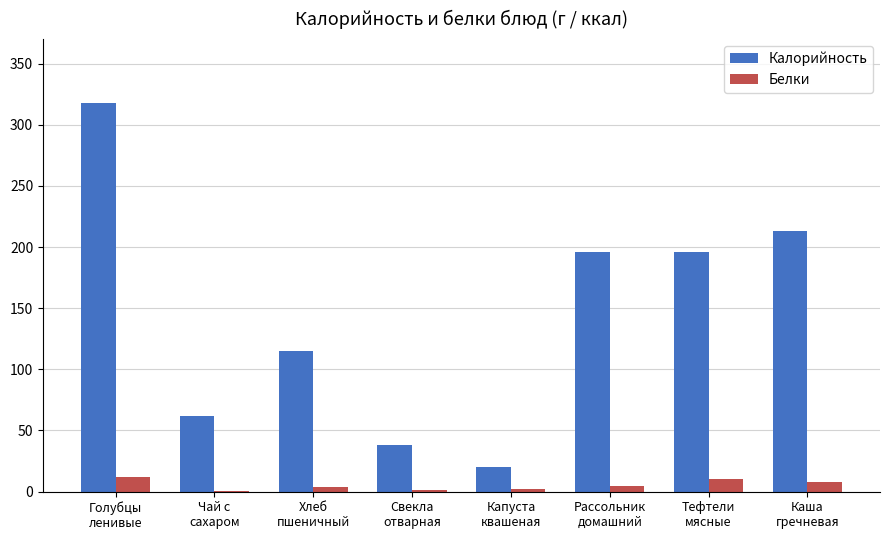

What is the highest value of the Белки series?

12.1